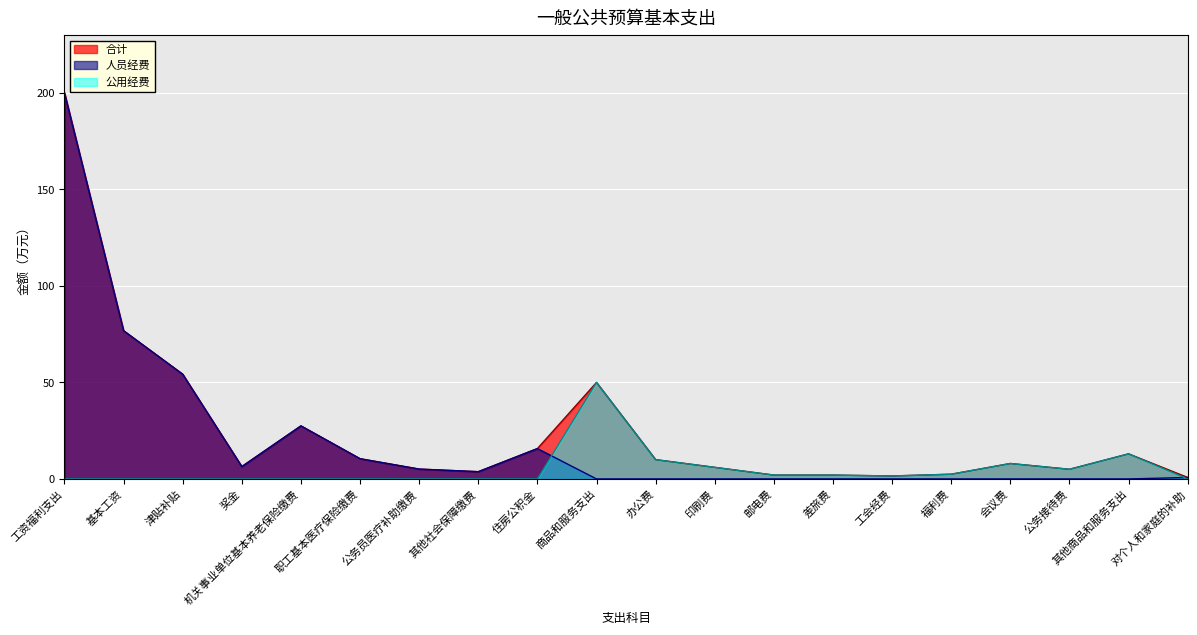

At how many categories does at least one series exceed 158?

1